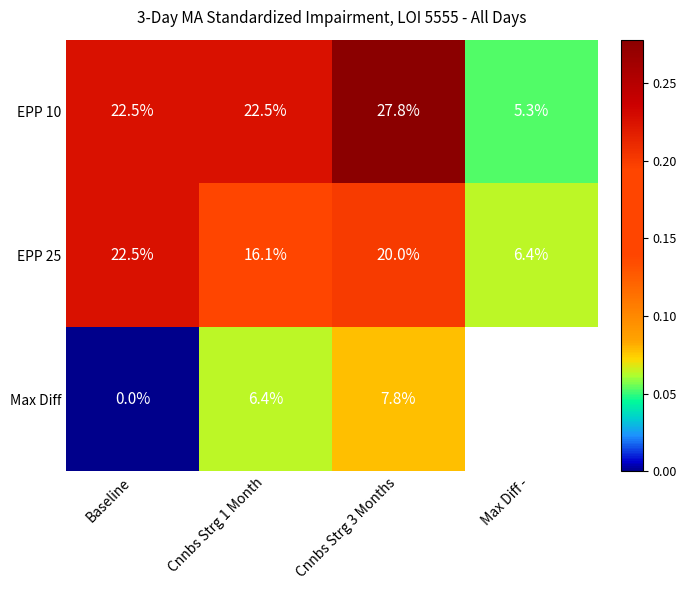

How many distinct data groups are displayed?

3